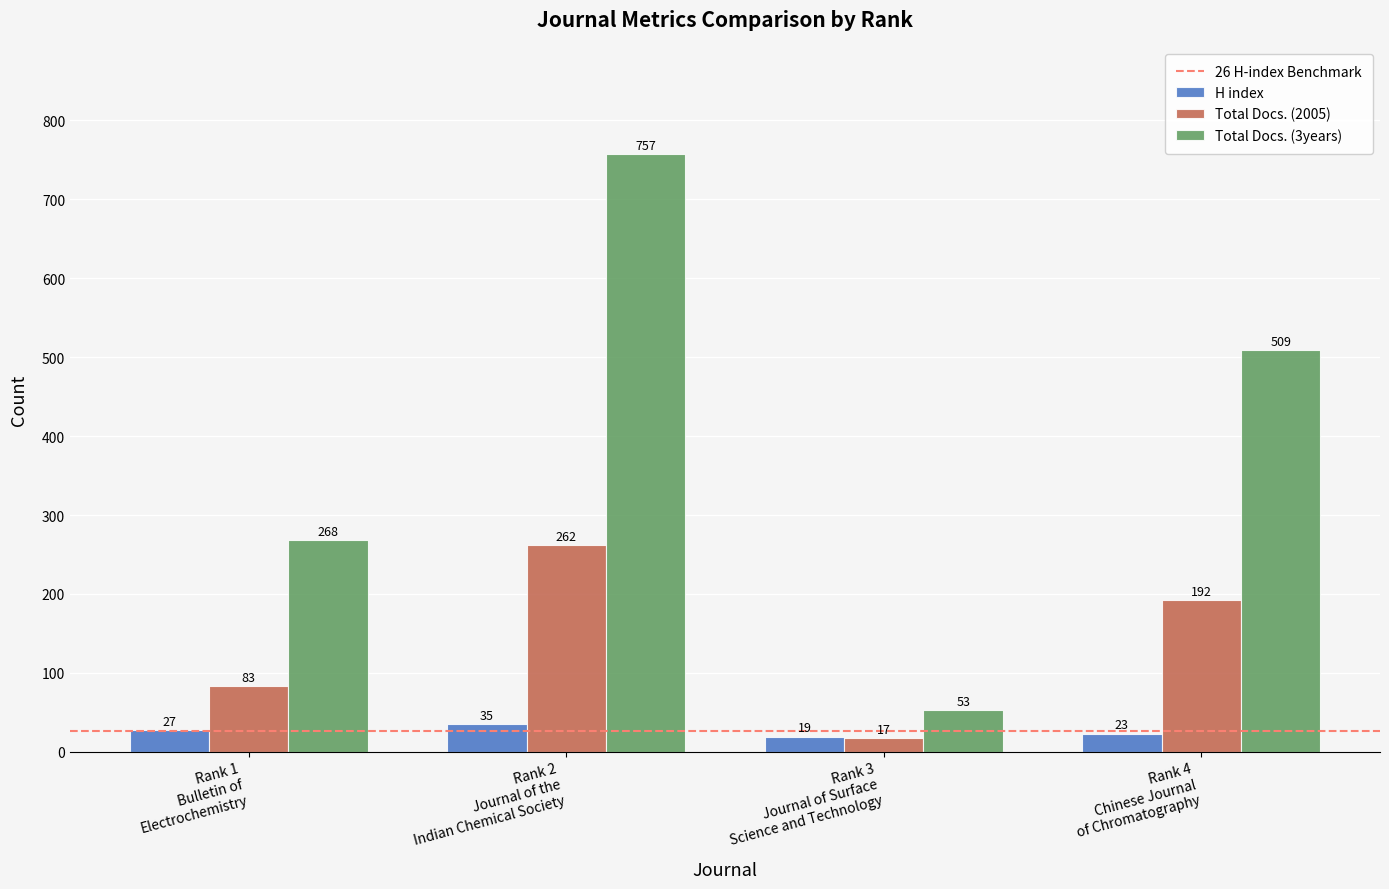

Reading right to left, transcribe all the data shown in this chart.

H index: Rank 4
Chinese Journal
of Chromatography=23	Rank 3
Journal of Surface
Science and Technology=19	Rank 2
Journal of the
Indian Chemical Society=35	Rank 1
Bulletin of
Electrochemistry=27
Total Docs. (2005): Rank 4
Chinese Journal
of Chromatography=192	Rank 3
Journal of Surface
Science and Technology=17	Rank 2
Journal of the
Indian Chemical Society=262	Rank 1
Bulletin of
Electrochemistry=83
Total Docs. (3years): Rank 4
Chinese Journal
of Chromatography=509	Rank 3
Journal of Surface
Science and Technology=53	Rank 2
Journal of the
Indian Chemical Society=757	Rank 1
Bulletin of
Electrochemistry=268